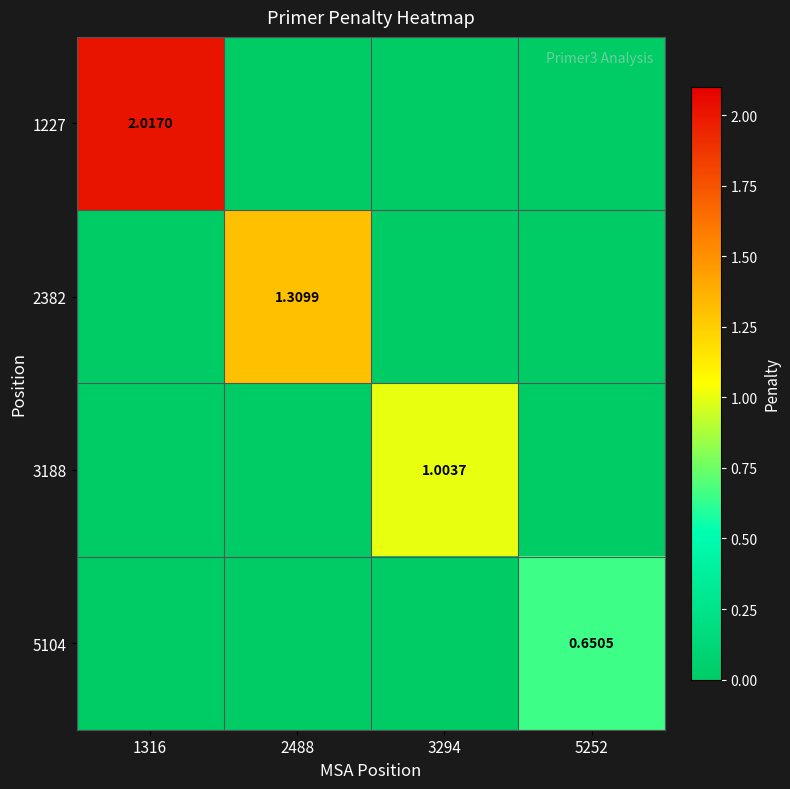

At which label is 5104 closest to 0?

1316